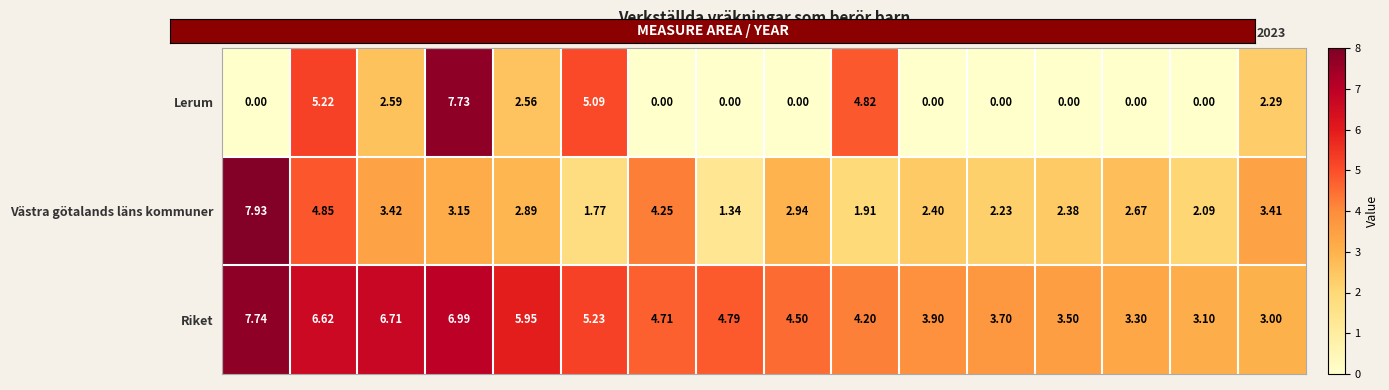

List the series in order of their peak value, lowest first.

Lerum, Riket, Västra götalands läns kommuner